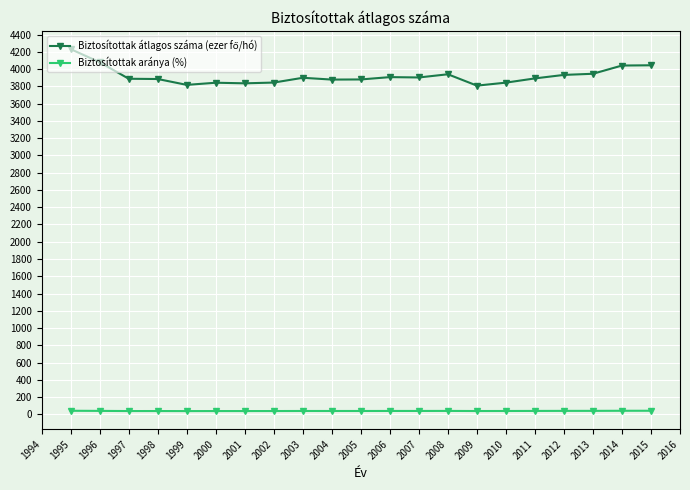

True or false: Biztosítottak aránya (%) has more than 2 interior local peaks.

True